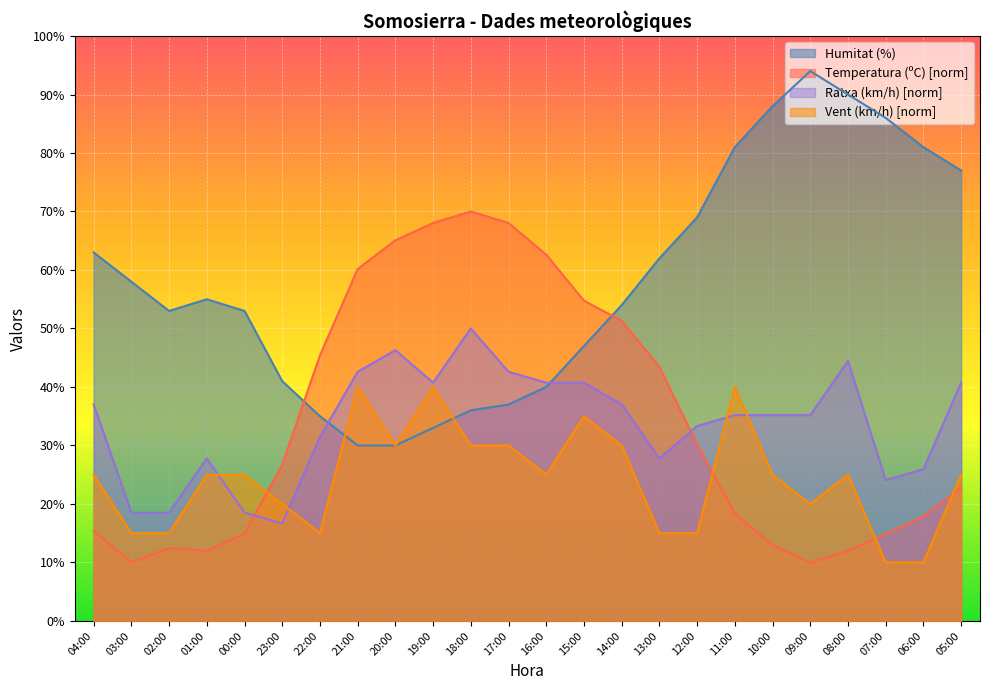

True or false: Ratxa (km/h) has more than 1 interior local peaks.

True